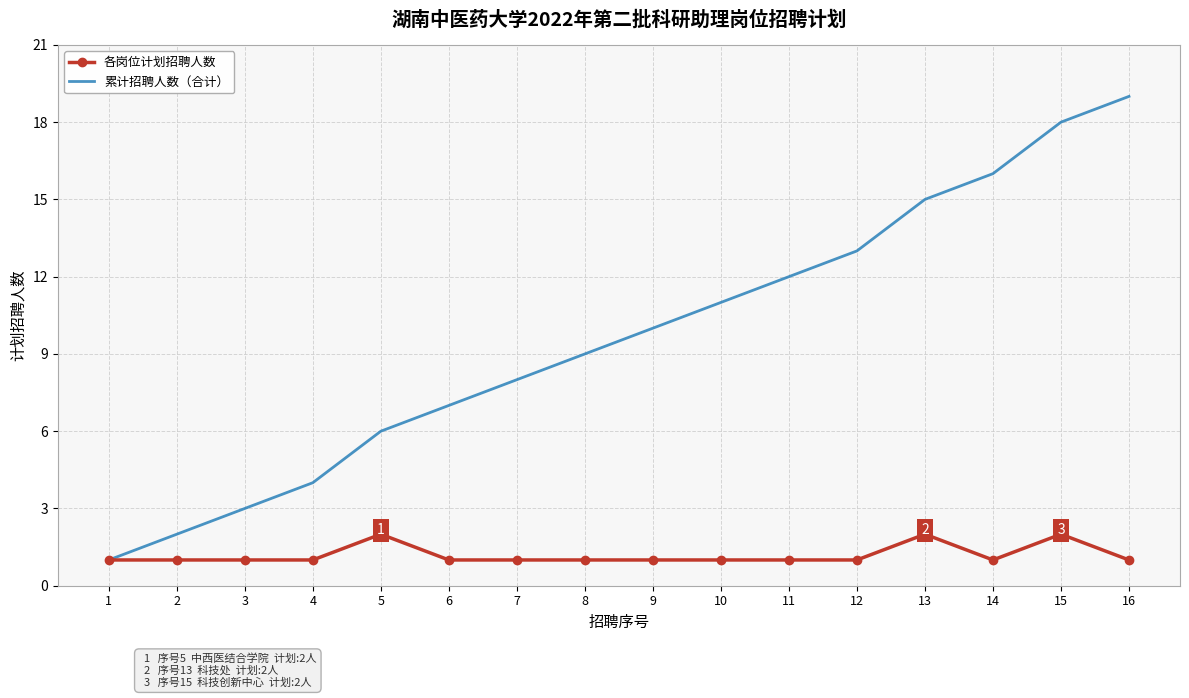

The 各岗位计划招聘人数 series shows 2 at 5. True or false?

True